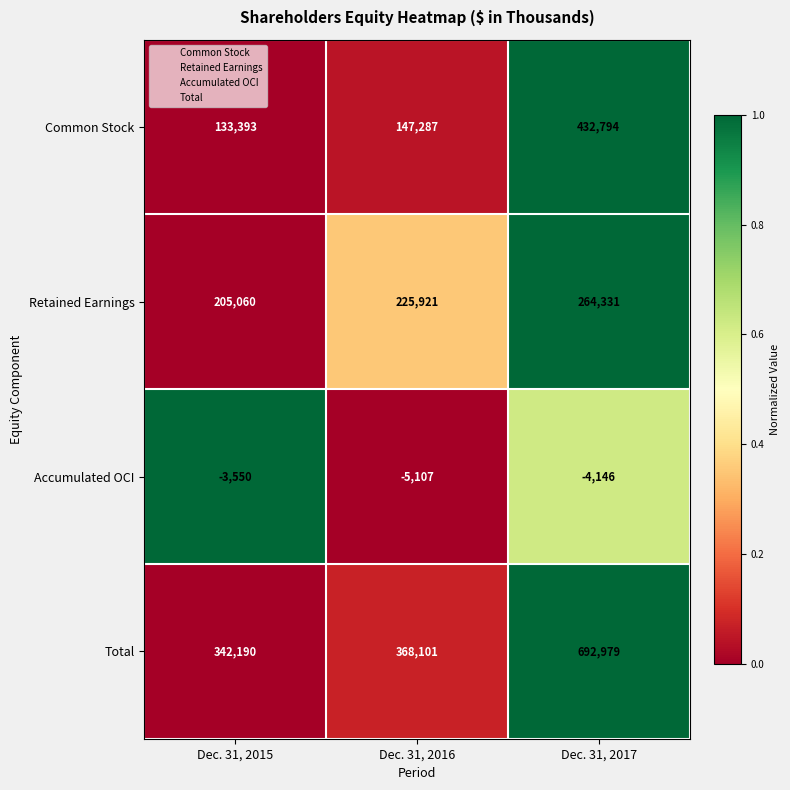

At how many categories does at least one series exceed 0?

3